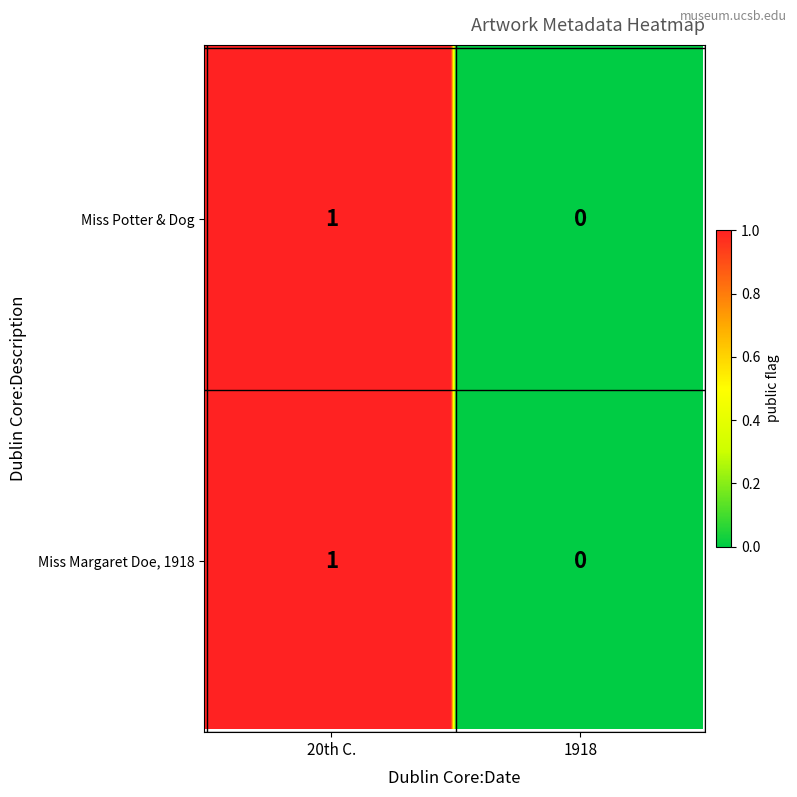

The Miss Margaret Doe, 1918 series shows 1 at 1. True or false?

False